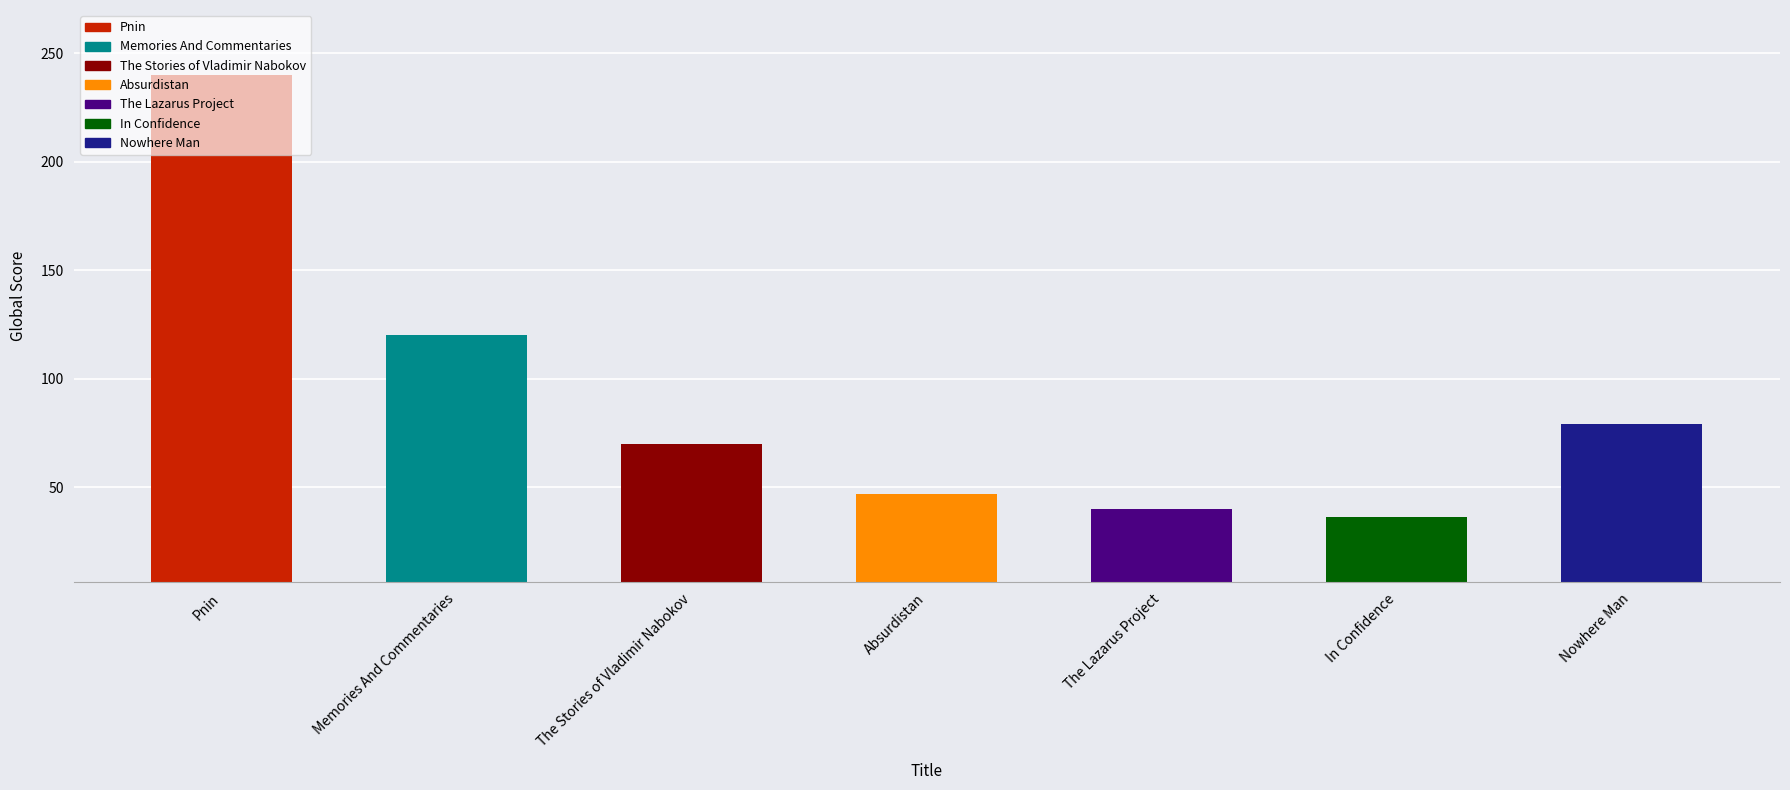

What is the change in value from Pnin to The Stories of Vladimir Nabokov?

-170